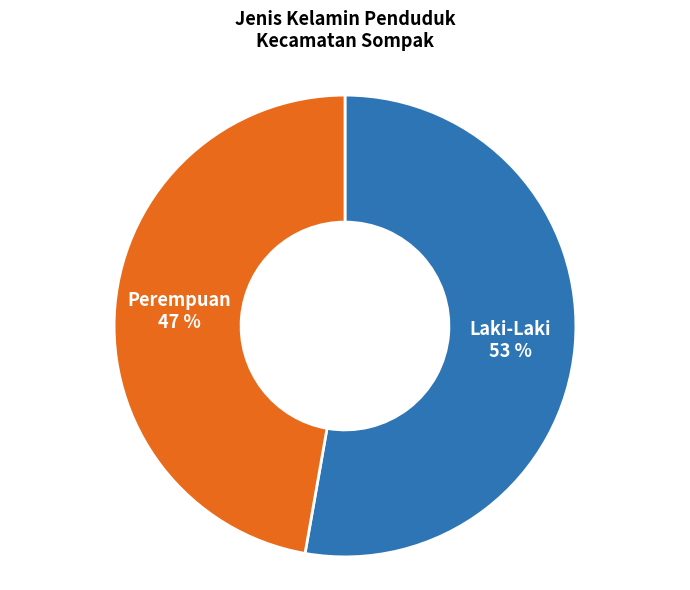

How many slices are in this pie chart?

2